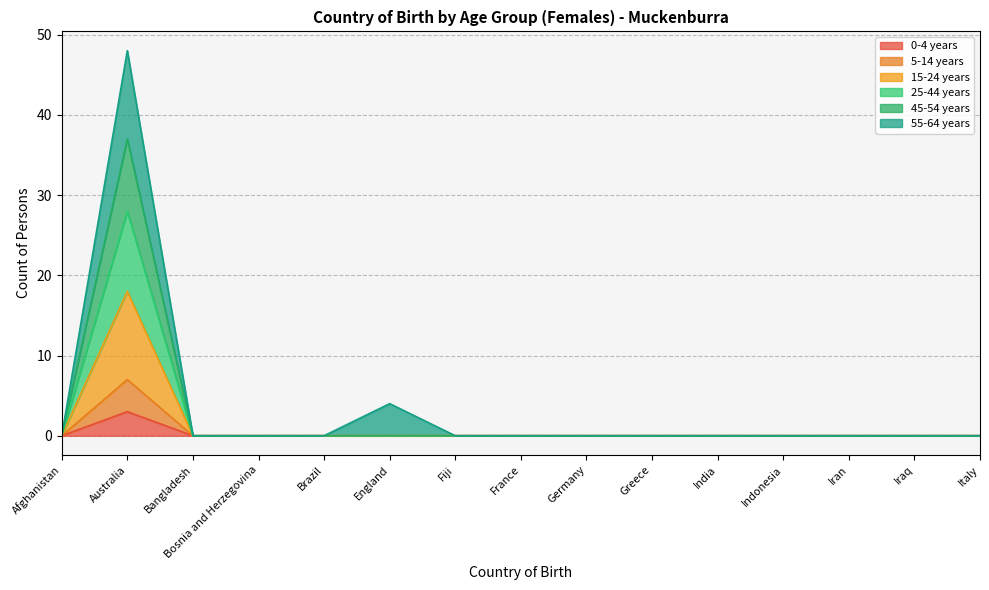

What is the highest value of the 45-54 years series?

37